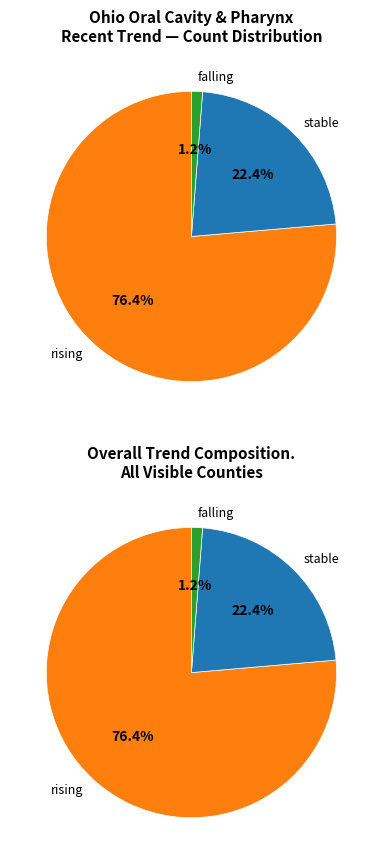

Which category accounts for the majority?

rising